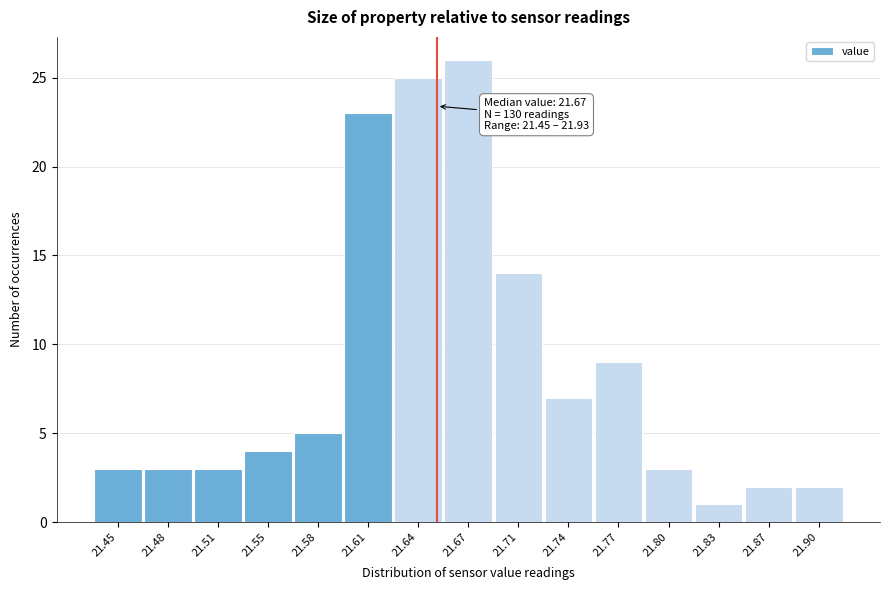

Reading left to right, what are all the values shown in this chart?

3	3	3	4	5	23	25	26	14	7	9	3	1	2	2